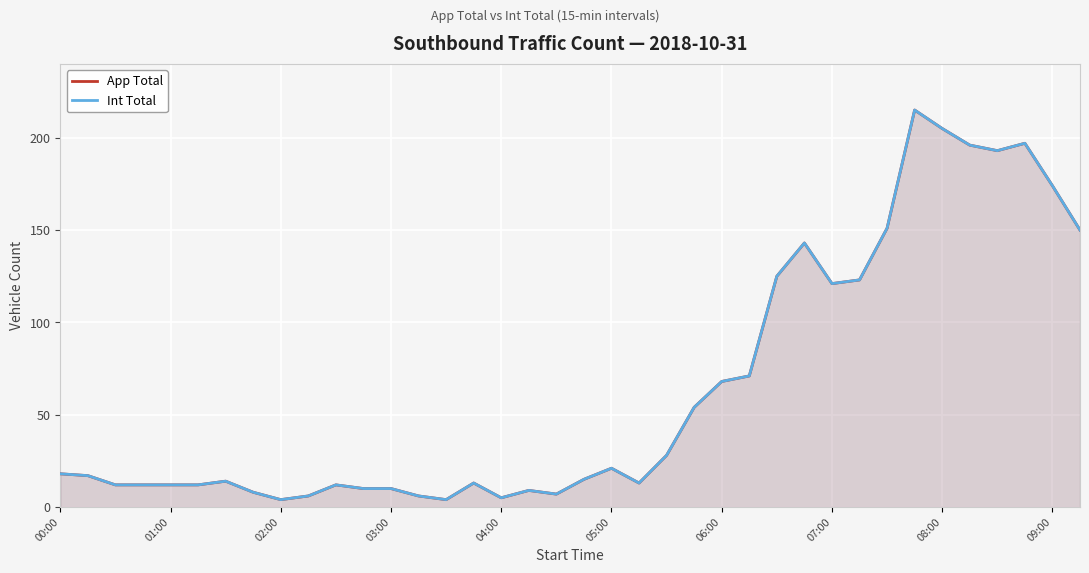

True or false: Int Total and App Total cross at least once.

False